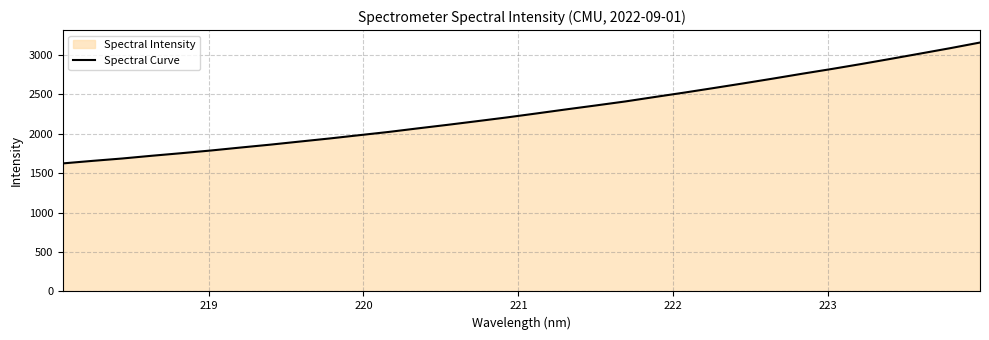

Count the number of data series in this chart.

1